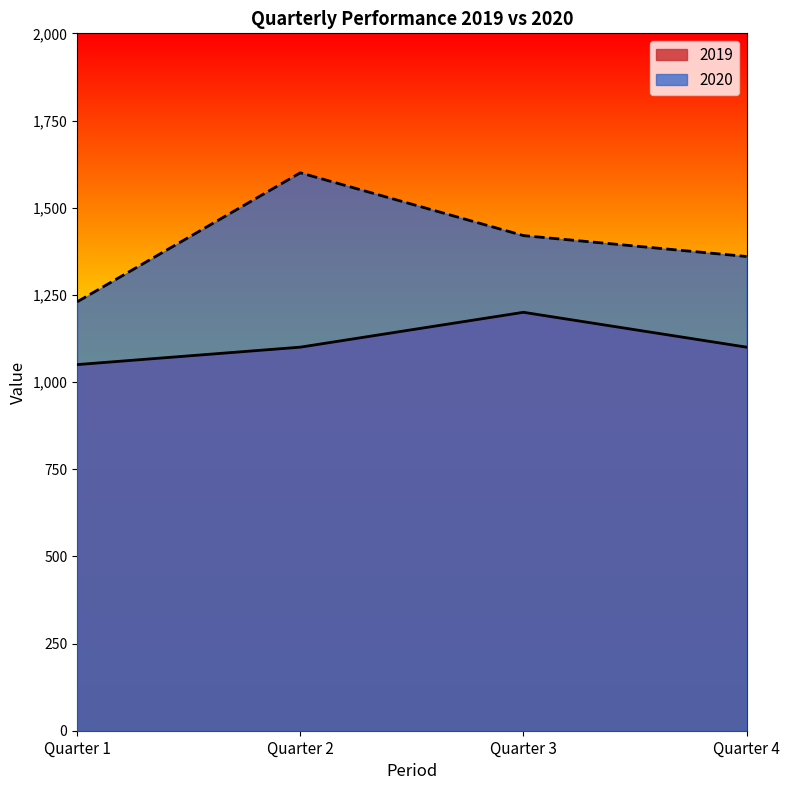

Reading left to right, list all the values displayed in this chart.

2019: 1050	1100	1200	1100
2020: 1230	1600	1420	1360